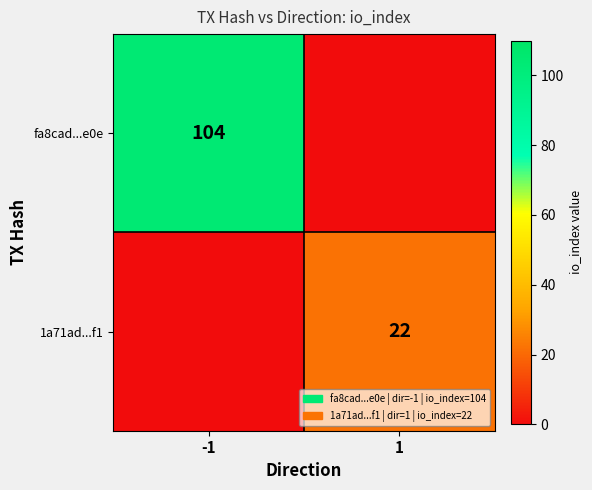

At which label is fa8cad...e0e closest to 52?

-1